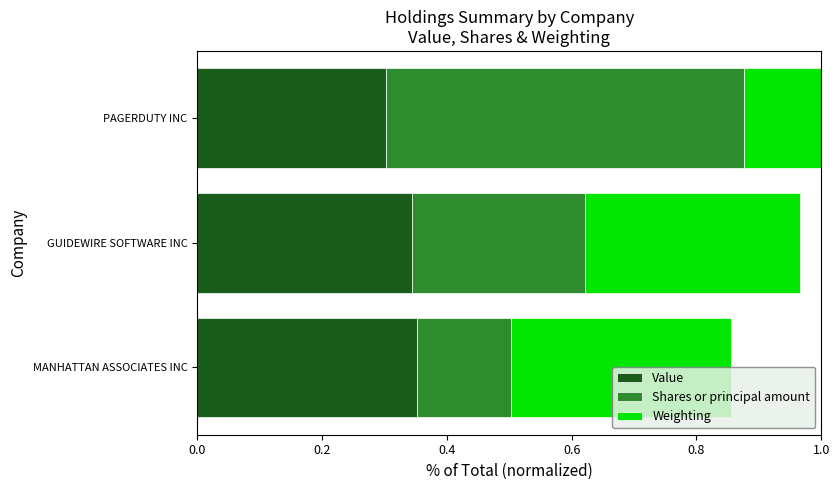

What is the minimum value for Value?

0.3